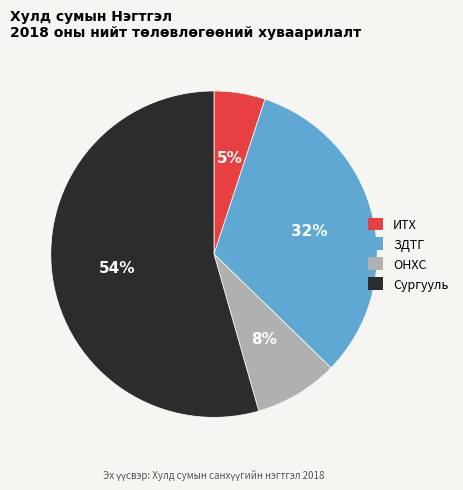

To the nearest percent, what portion does ЗДТГ represent?

32%